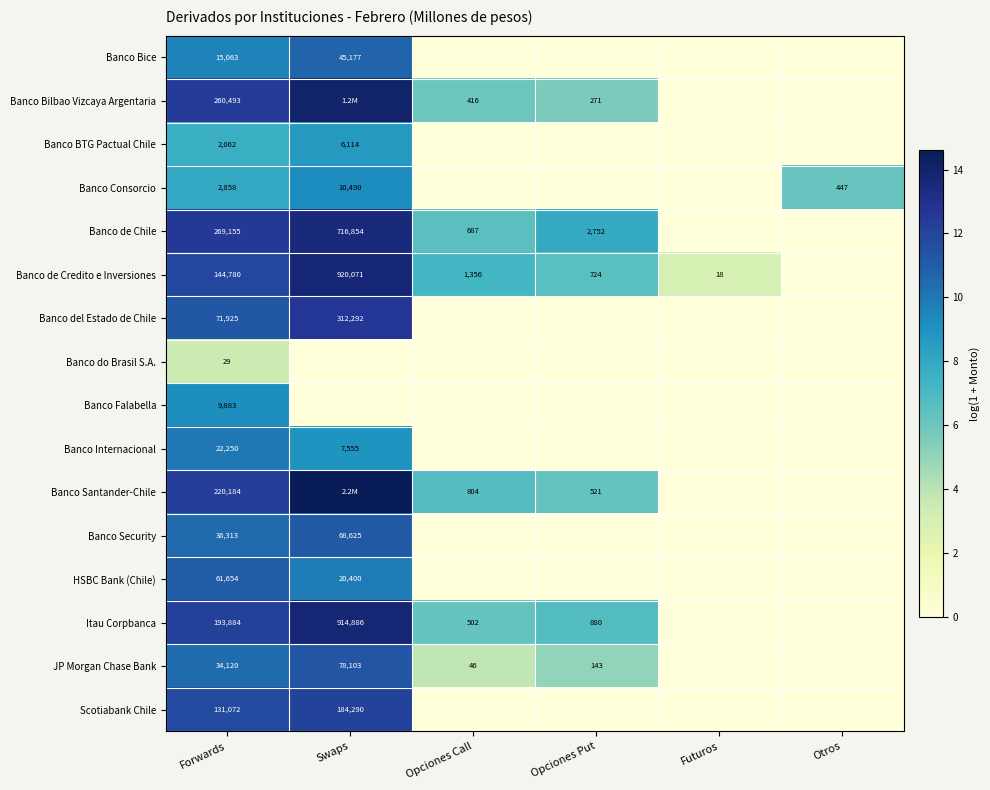

What is the maximum value for Banco Santander-Chile?

14.6